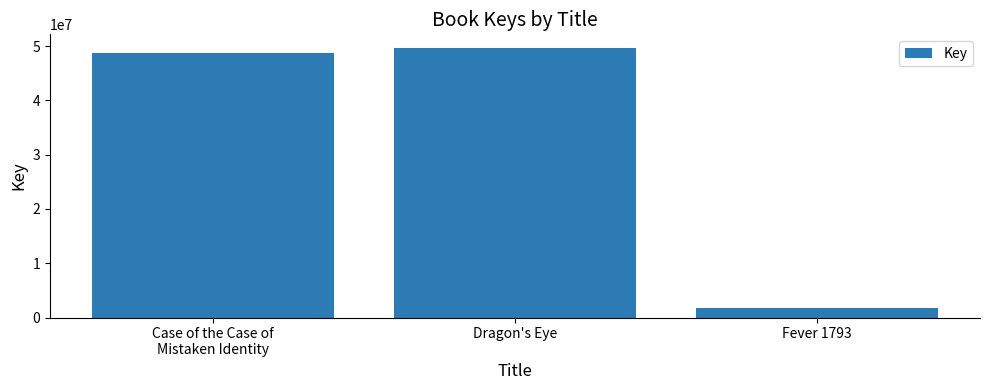

What is the maximum value shown in the chart?

49667978